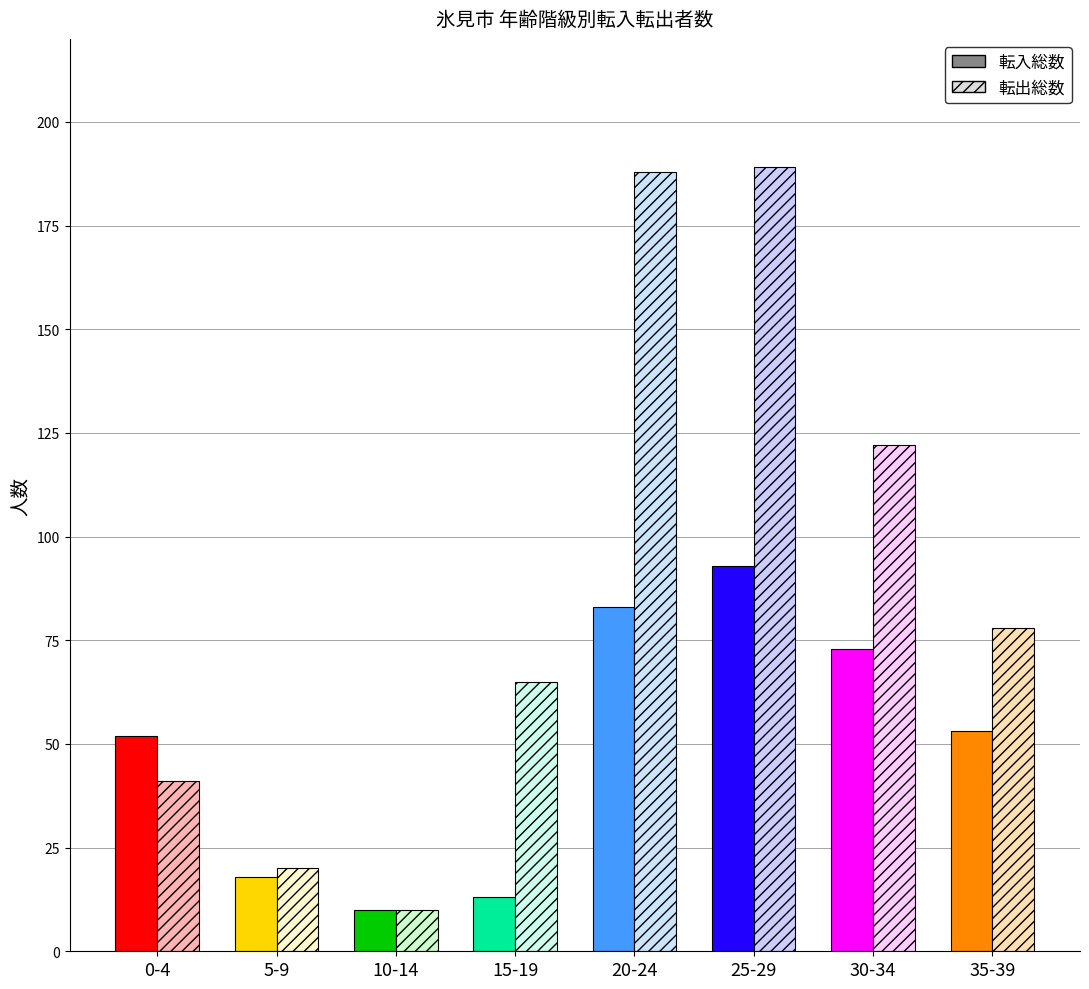

What is the label of the 8th bar from the right?

0-4